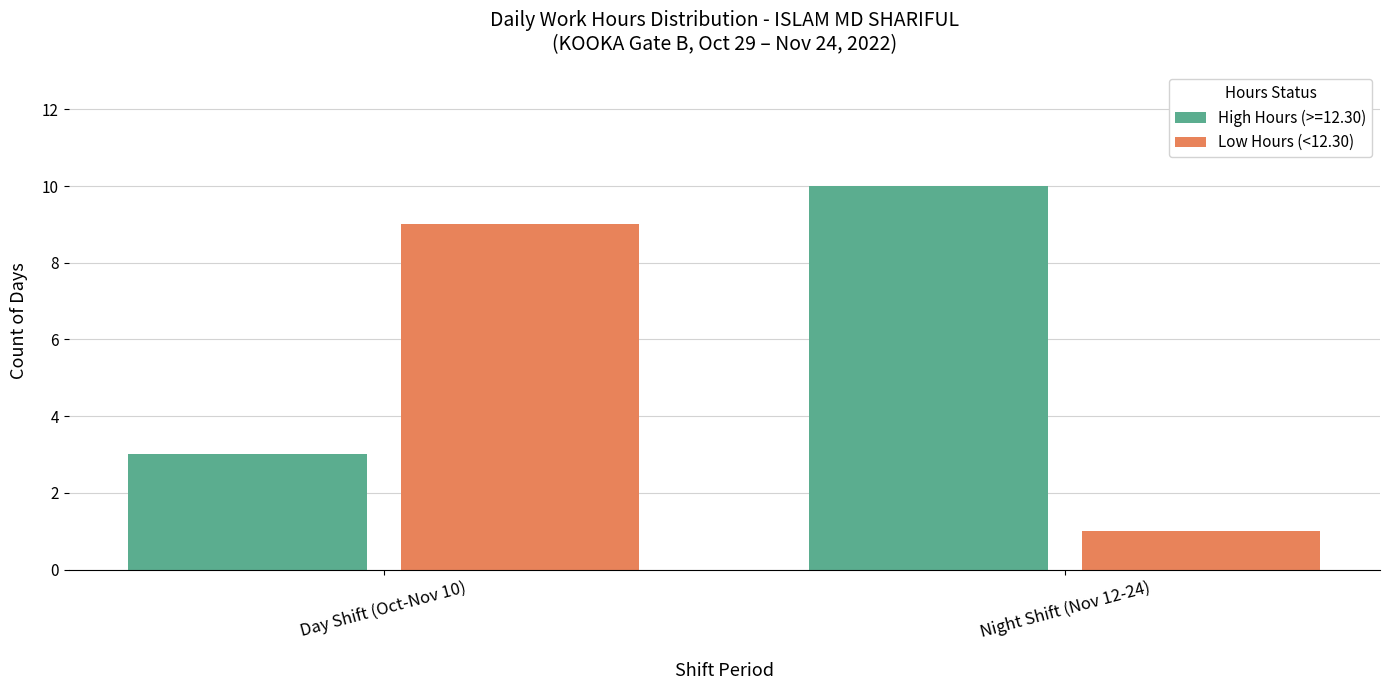

Rank the series at Day Shift (Oct-Nov 10) from highest to lowest value.

Low Hours (<12.30), High Hours (>=12.30)